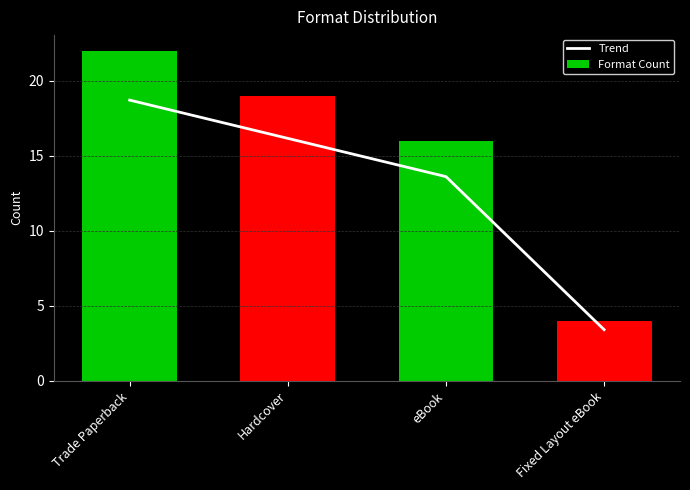

What is the total value across all series at Hardcover?

35.1